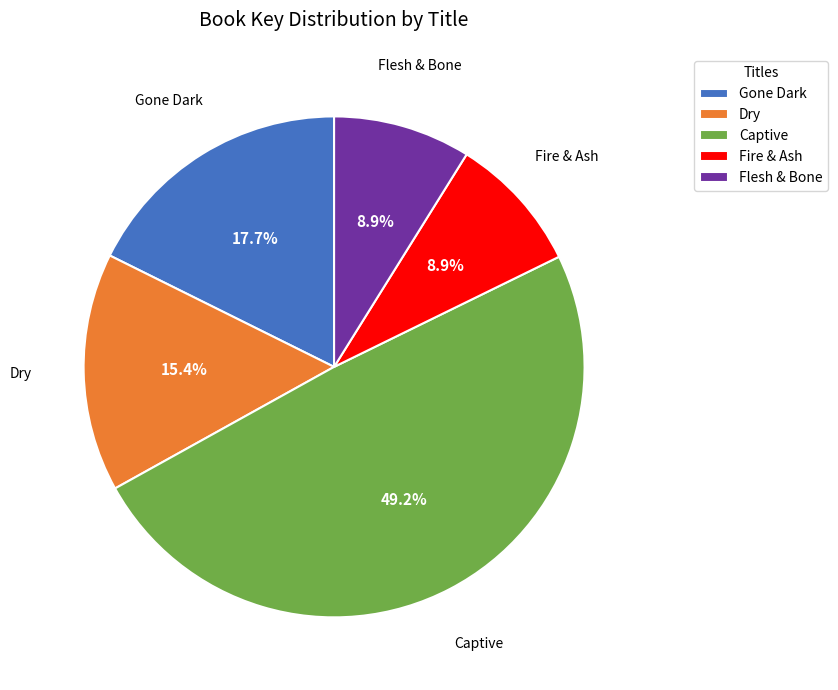

To the nearest percent, what portion does Flesh & Bone represent?

9%